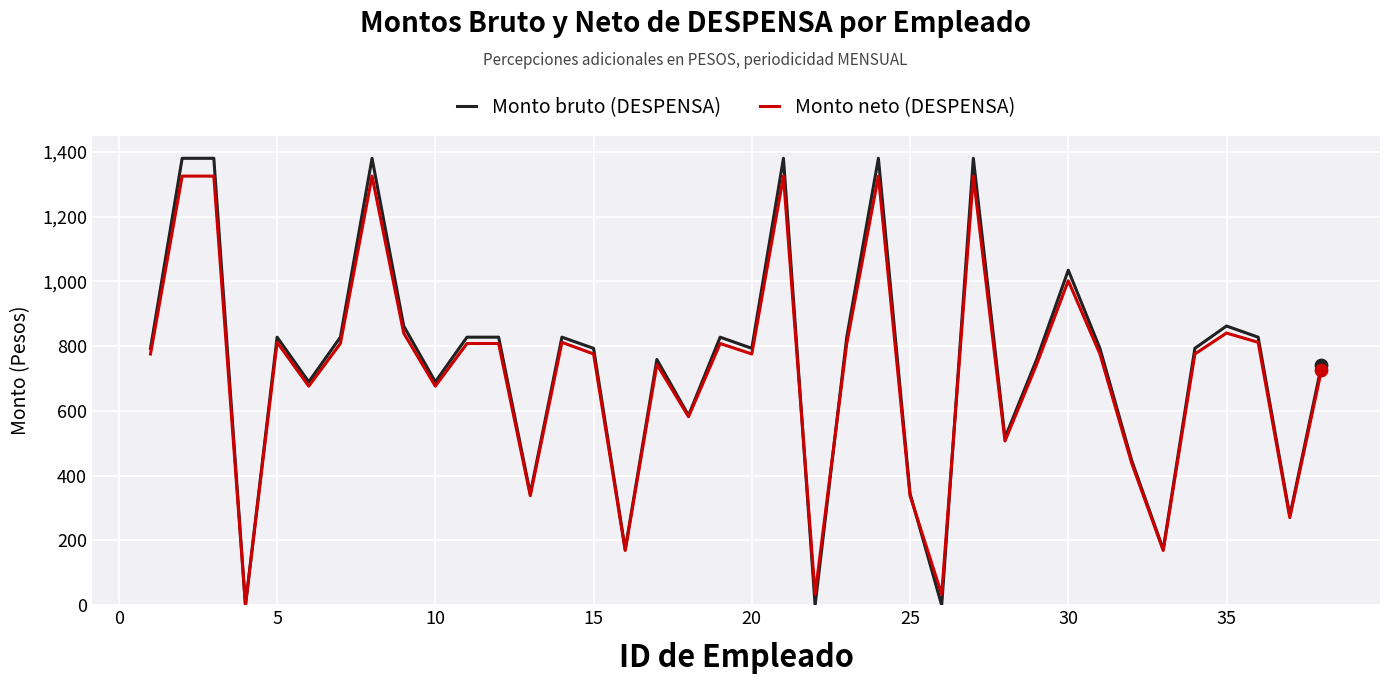

What is the maximum value for Monto neto (DESPENSA)?

1325.6